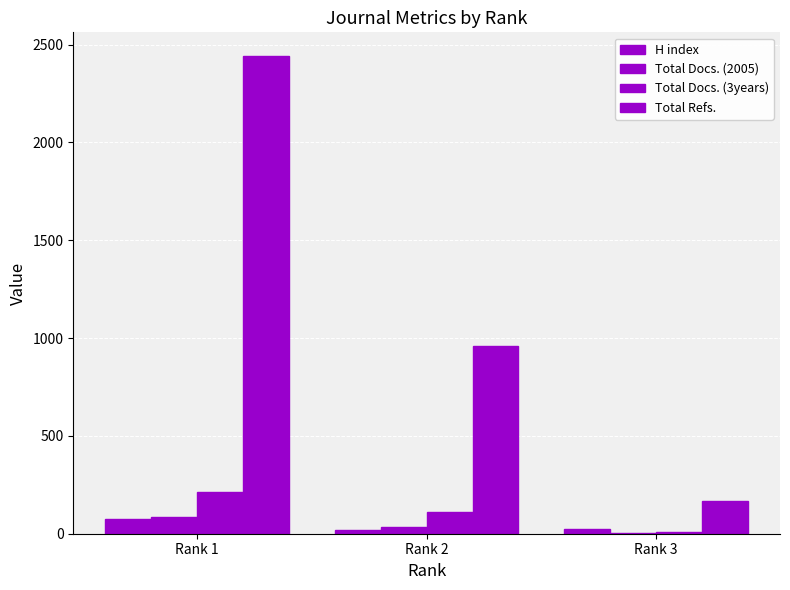

What is the value of the Total Docs. (3years) bar at the 2nd from the left?

113